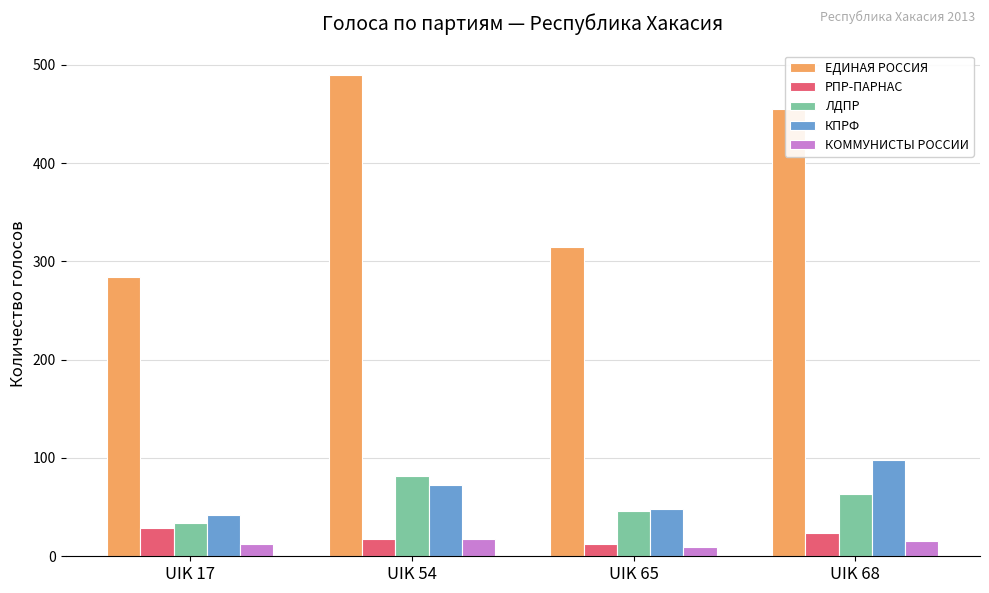

Which series has the largest range (max minus min)?

ЕДИНАЯ РОССИЯ